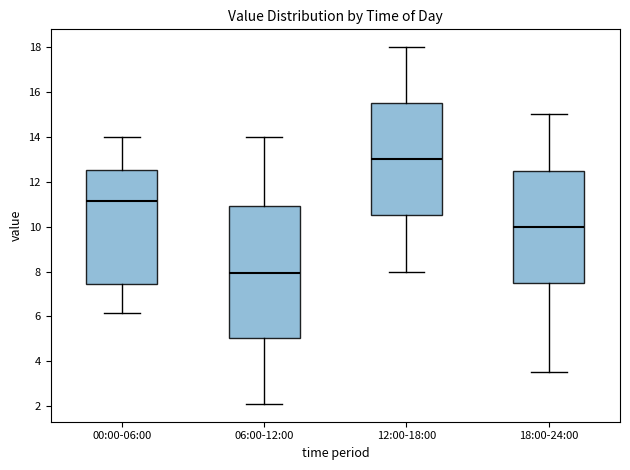

Which box has the lowest median line?

06:00-12:00